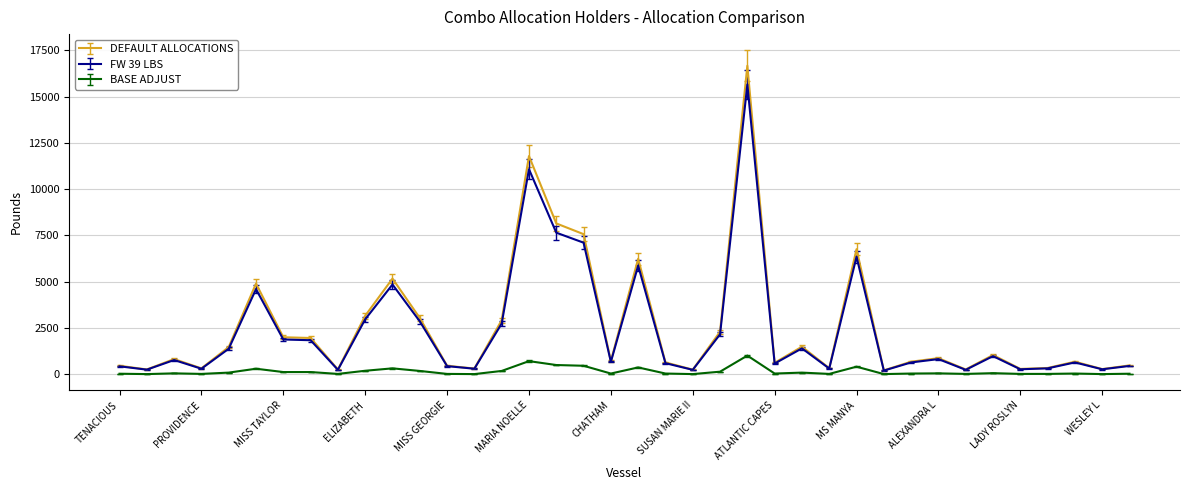

True or false: BASE ADJUST has more than 1 points higher than both neighbors.

True